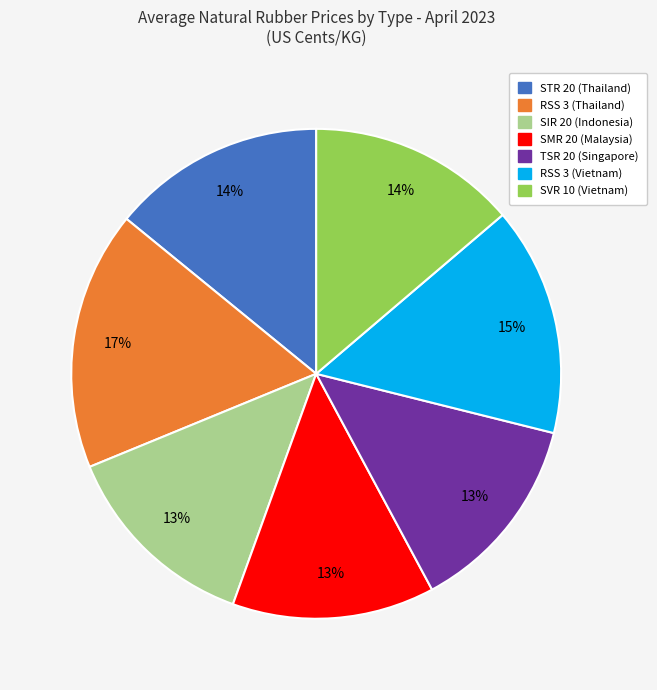

To the nearest percent, what is the combined percentage of TSR 20 (Singapore) and RSS 3 (Vietnam)?

28%